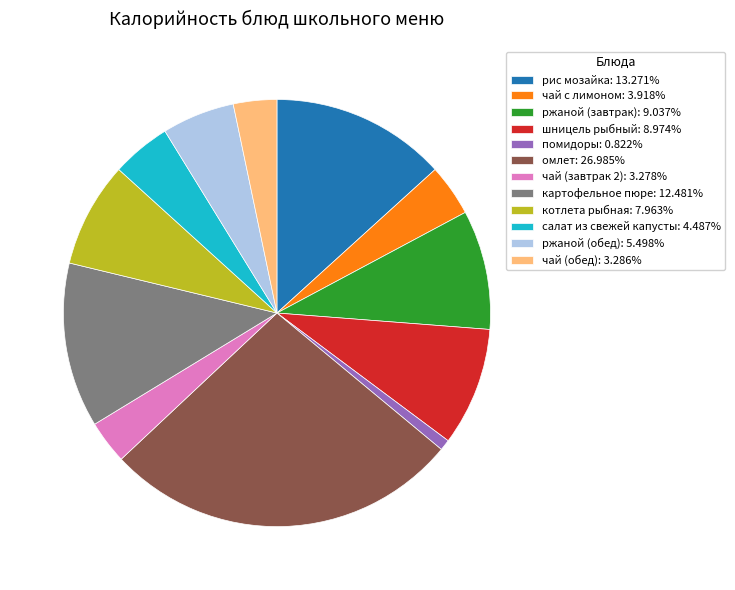

The рис мозайка slice represents 2% of the pie. True or false?

False